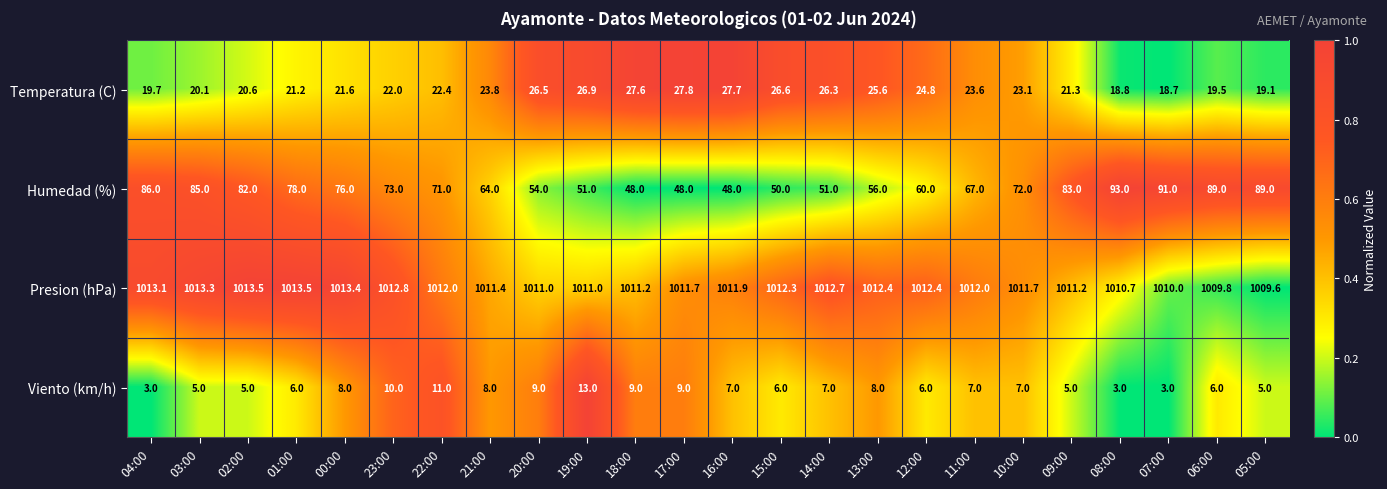

What is the total value across all series at 09:00?

1120.5